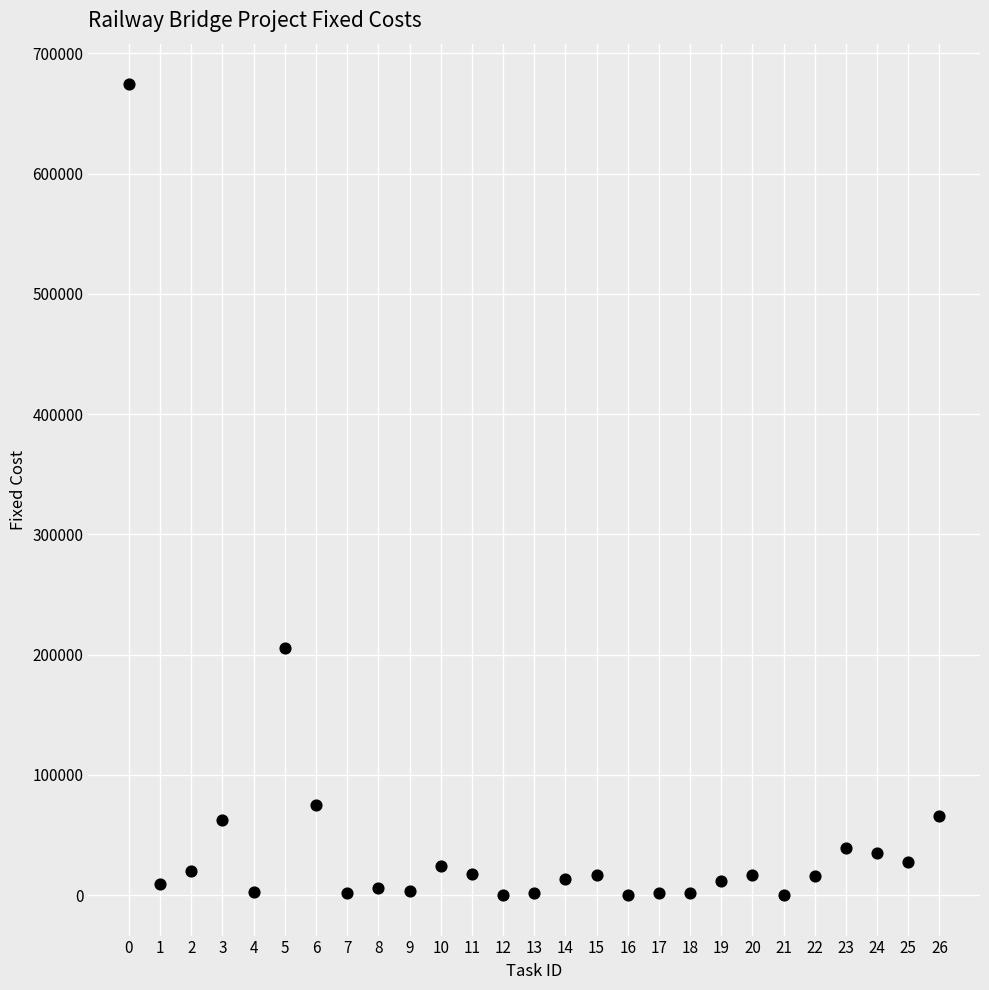

What Y value in the scatter plot is closest to 337227?

205488.3